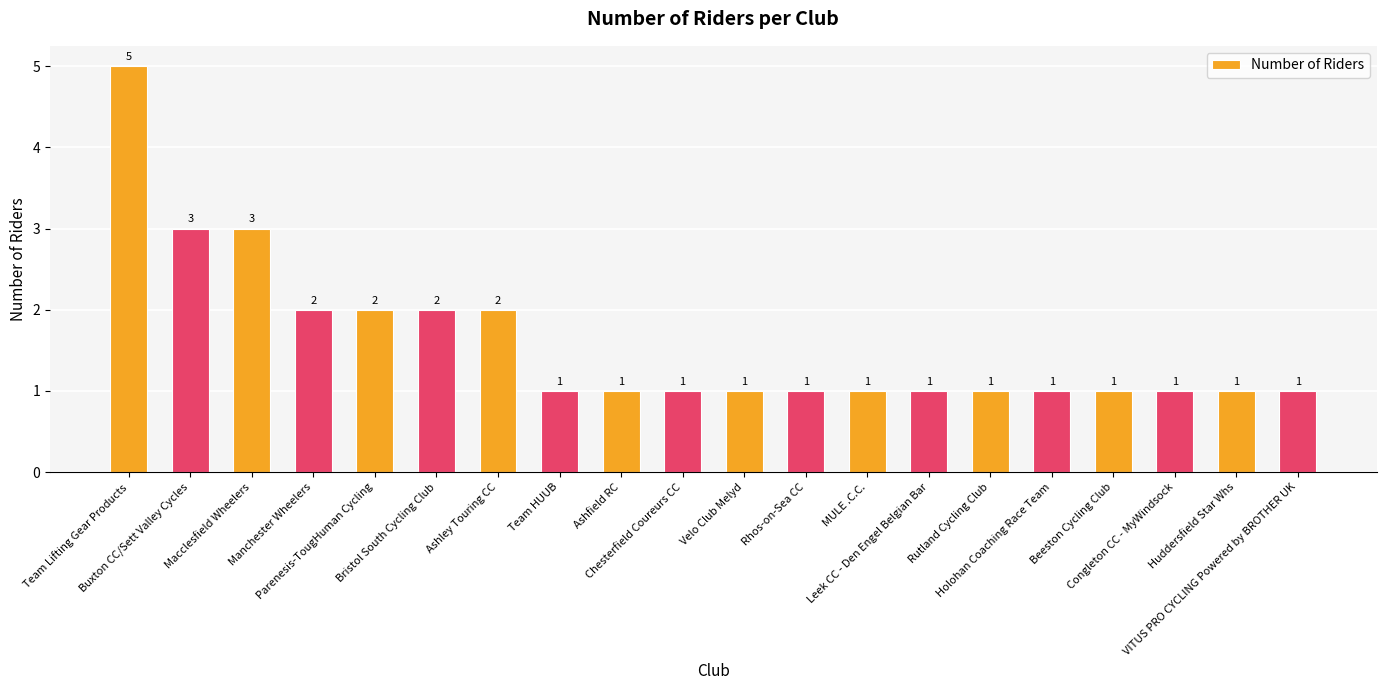

What is the label of the 17th bar from the left?

Beeston Cycling Club